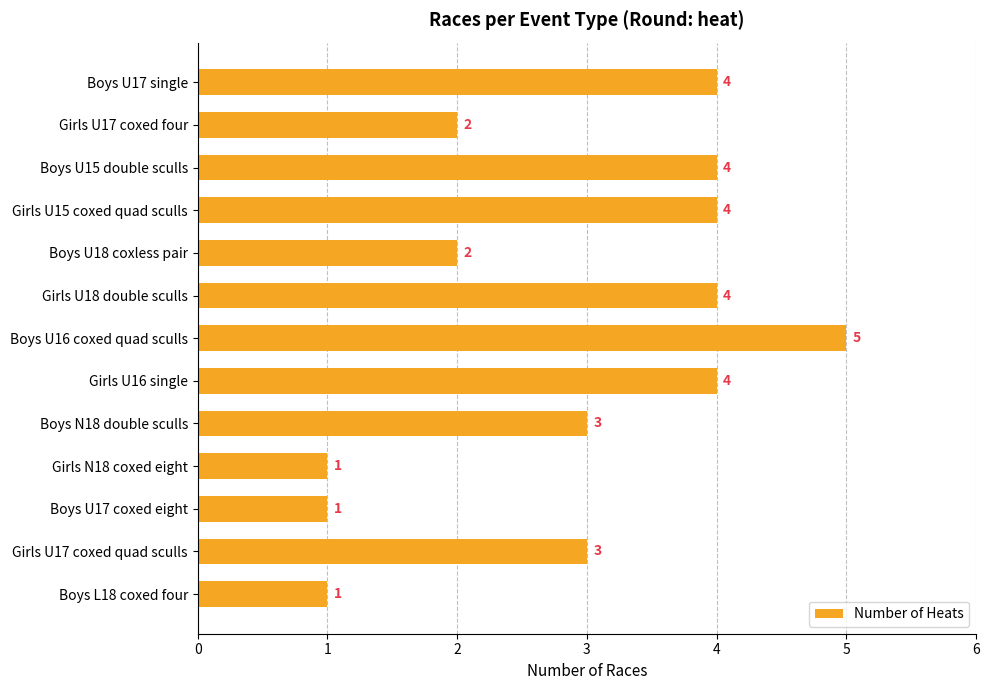

What is the value of the 4th bar from the top?

4